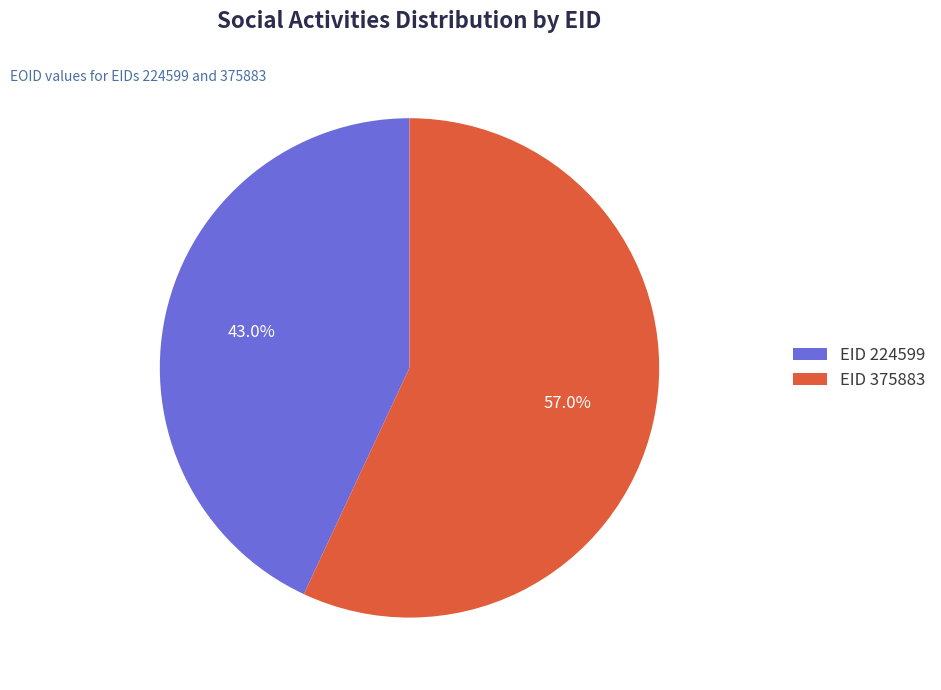

Which slice is the smallest?

EID 224599